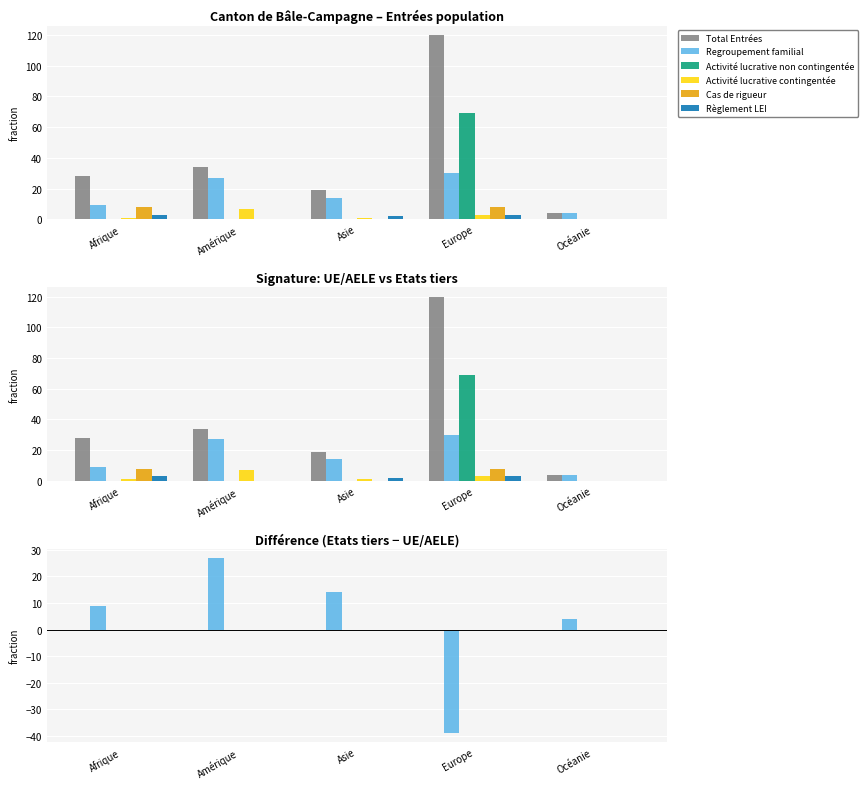

What is the spread (max minus min) of values at Océanie?

4